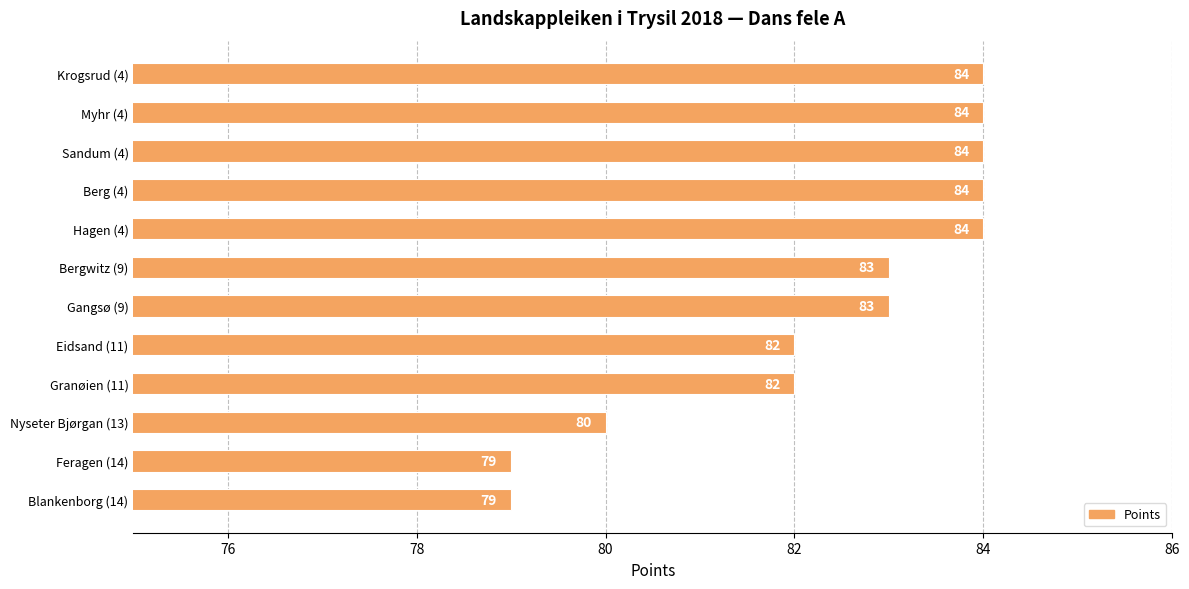

Reading top to bottom, what are all the values shown in this chart?

Krogsrud (4)=84	Myhr (4)=84	Sandum (4)=84	Berg (4)=84	Hagen (4)=84	Bergwitz (9)=83	Gangsø (9)=83	Eidsand (11)=82	Granøien (11)=82	Nyseter Bjørgan (13)=80	Feragen (14)=79	Blankenborg (14)=79